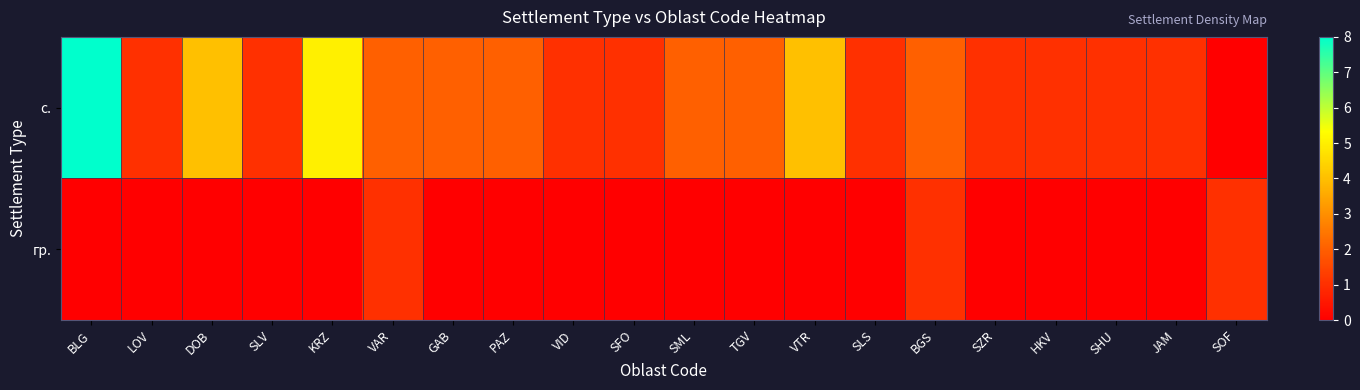

List the series in order of their peak value, lowest first.

гр., с.